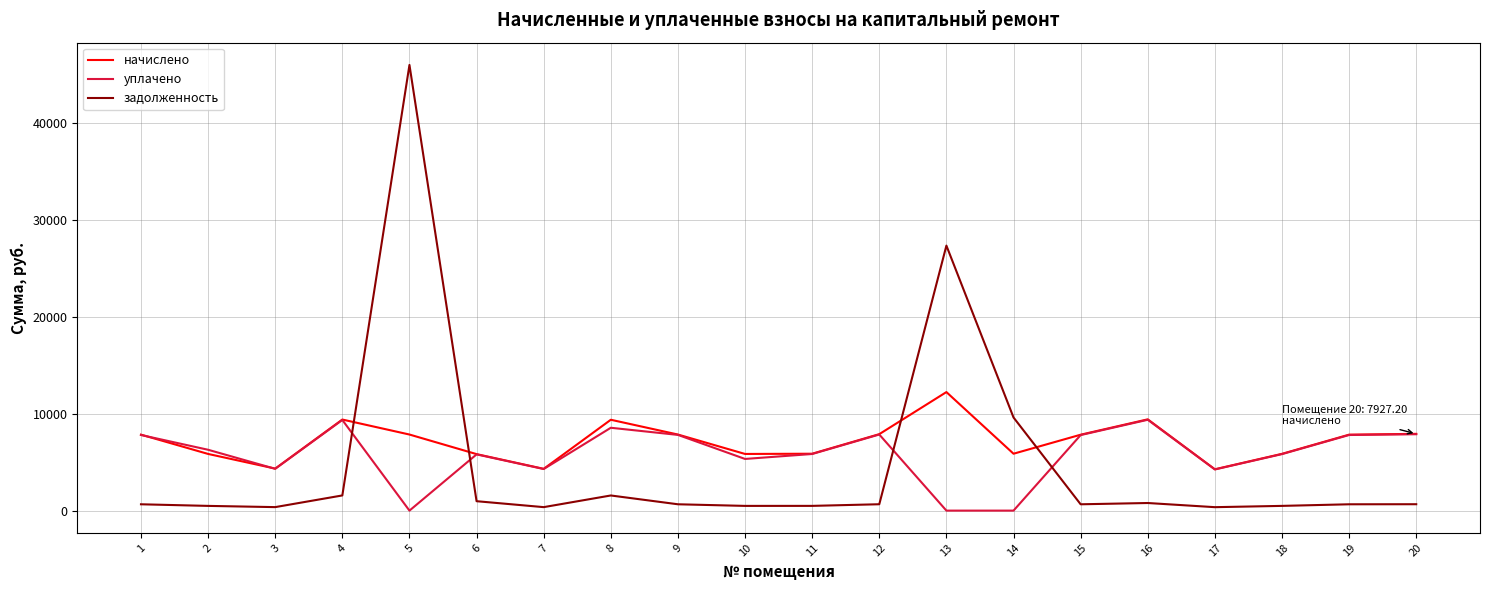

Between which two adjacent categories do начислено and задолженность first intersect?

4 and 5